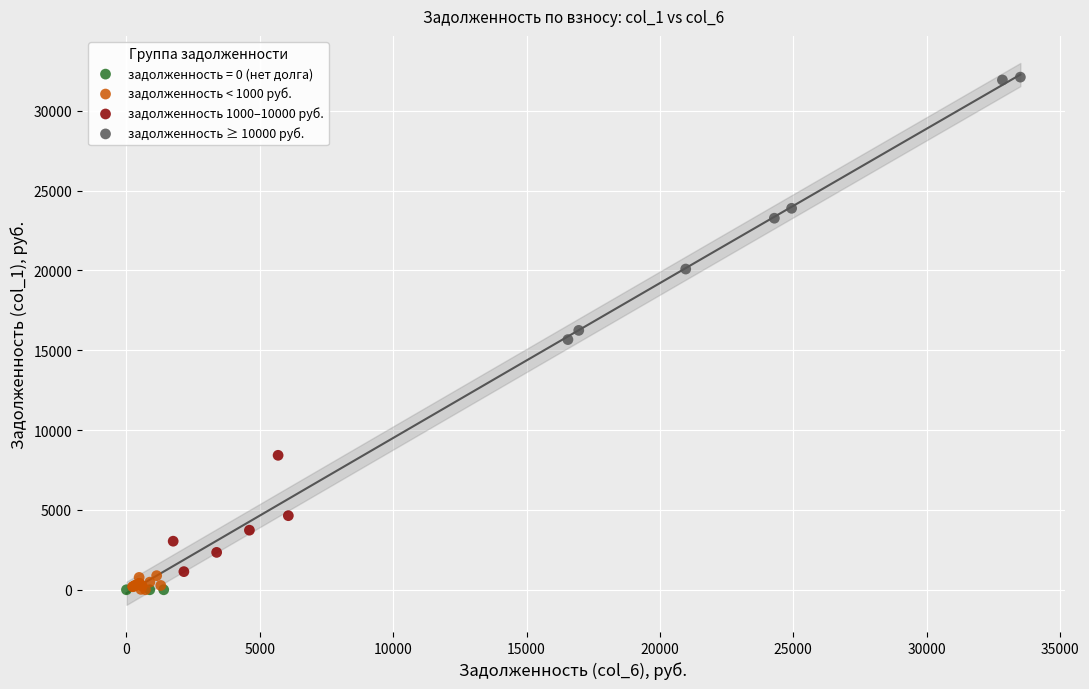

What are all the series names shown in the legend?

задолженность = 0 (нет долга), задолженность < 1000 руб., задолженность 1000–10000 руб., задолженность ≥ 10000 руб.